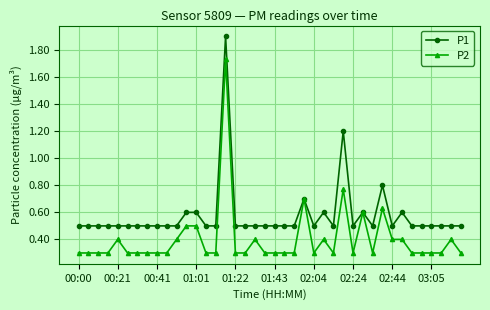

What is the value of the P1 point at the 21st from the left?

0.5